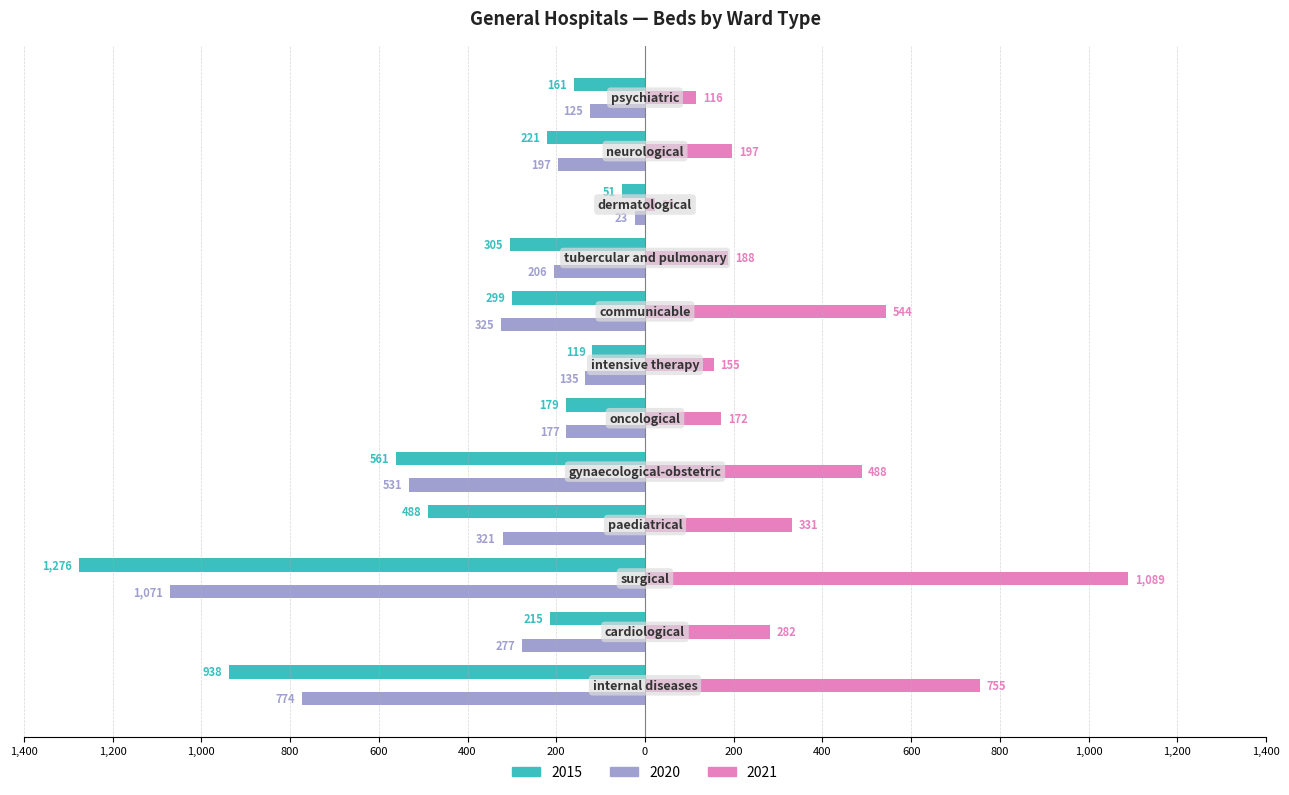

What is the difference between the maximum and minimum values in the 2015 series?

1225